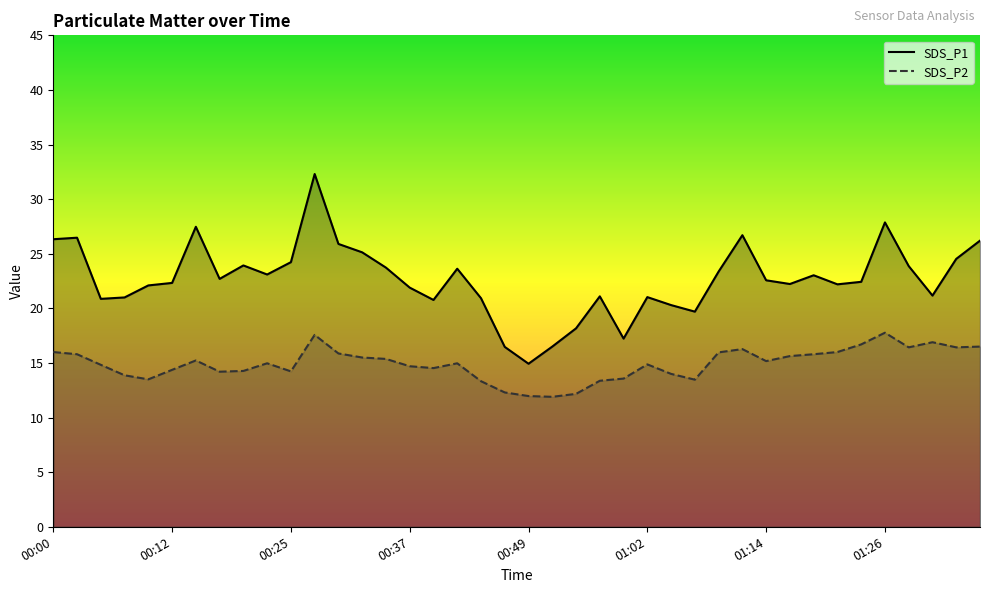

The SDS_P1 series shows 14.9 at 00:49. True or false?

True